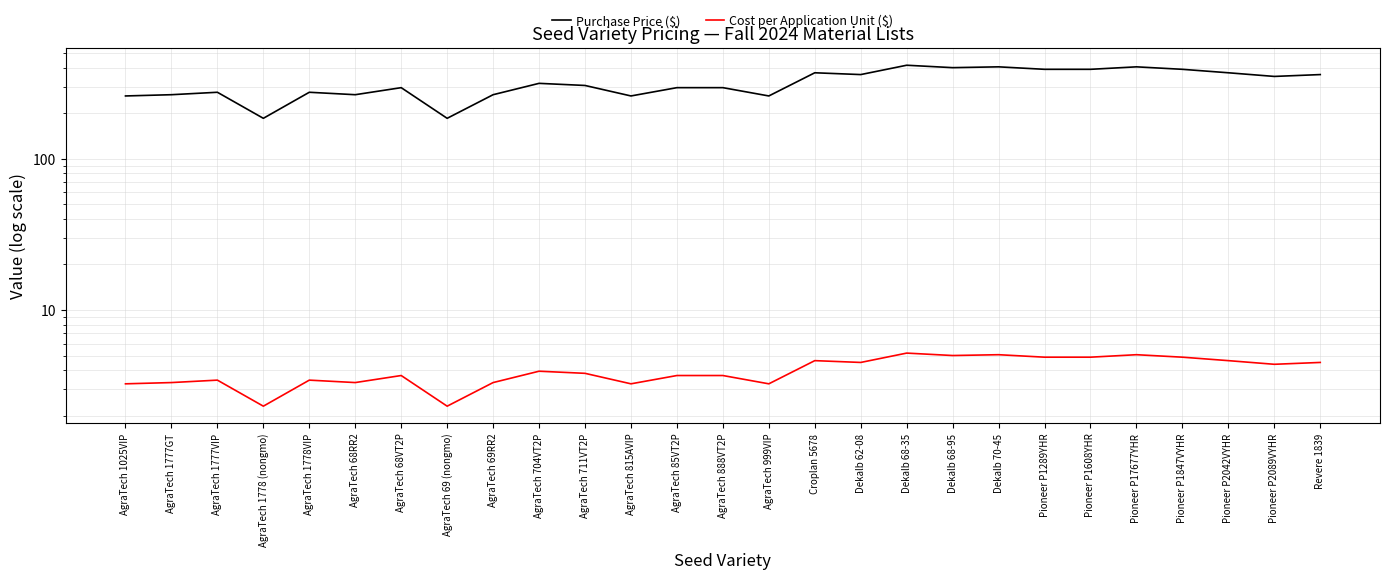

Does the chart display data point markers on the line(s)?

No